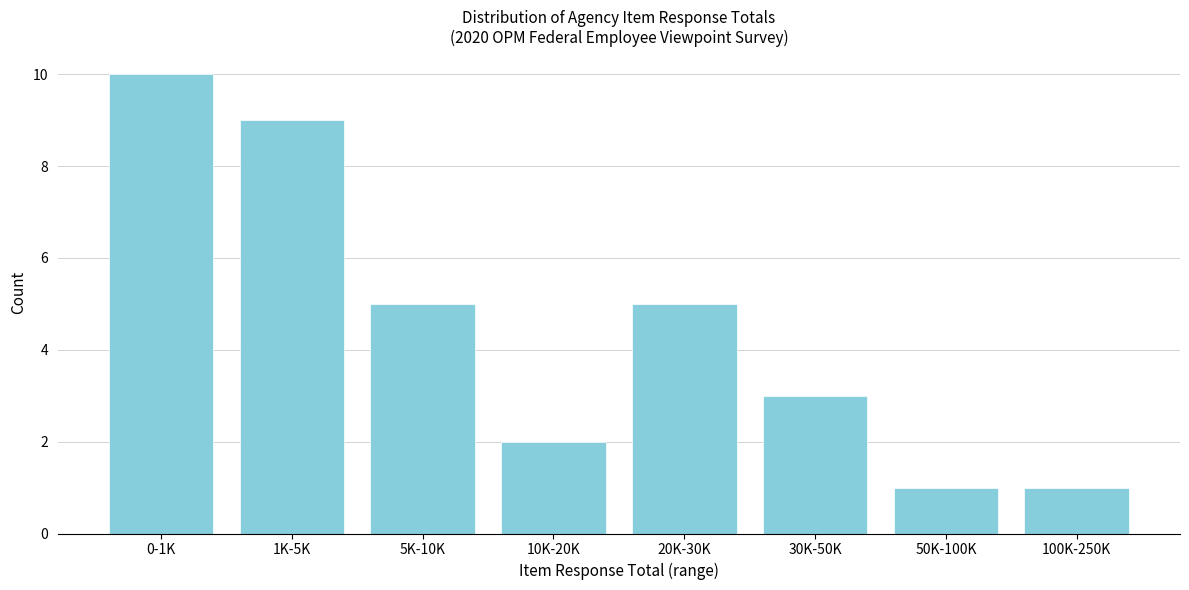

Reading left to right, list all the values displayed in this chart.

0-1K=10	1K-5K=9	5K-10K=5	10K-20K=2	20K-30K=5	30K-50K=3	50K-100K=1	100K-250K=1